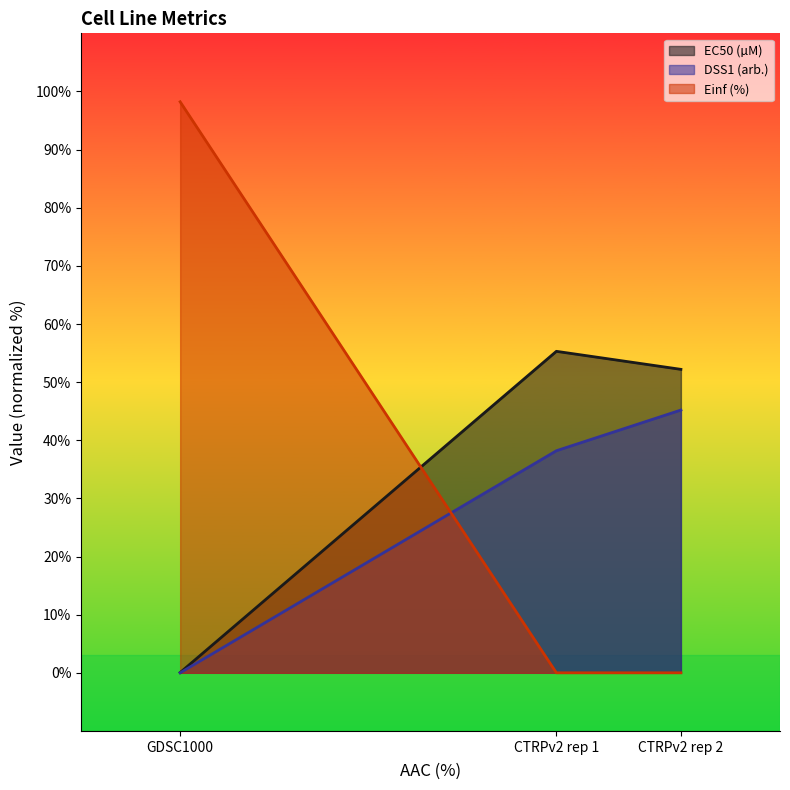

What is the label of the 3rd point from the right?

GDSC1000